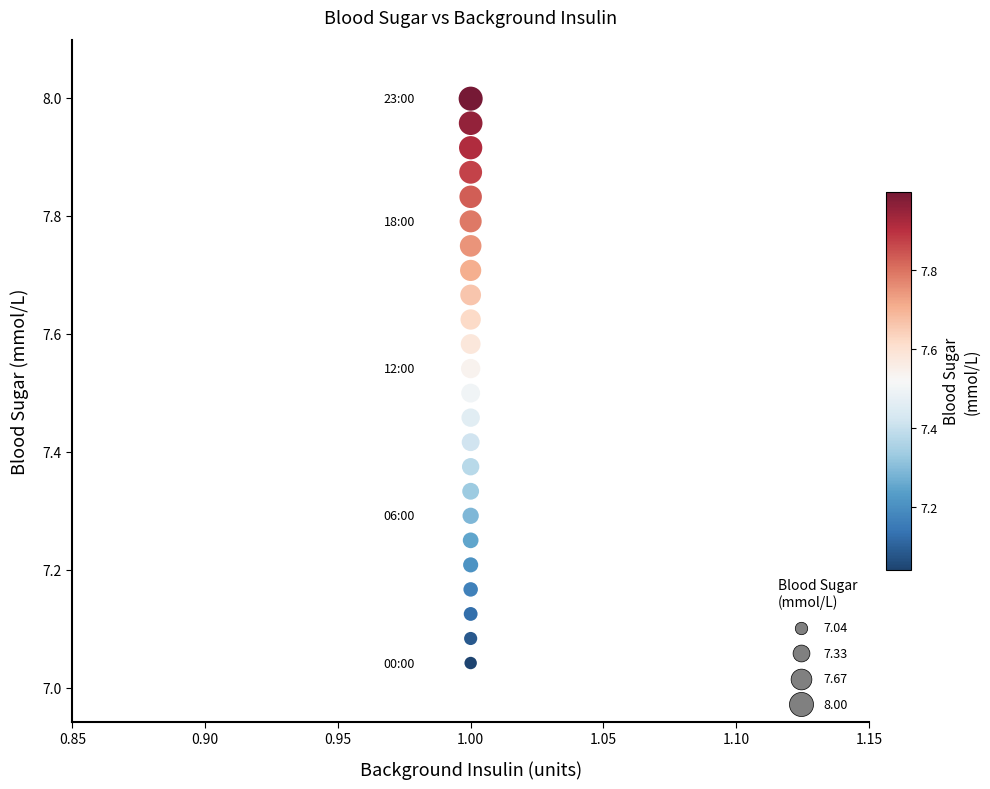

What is the range of Y values (max minus min)?

1.0